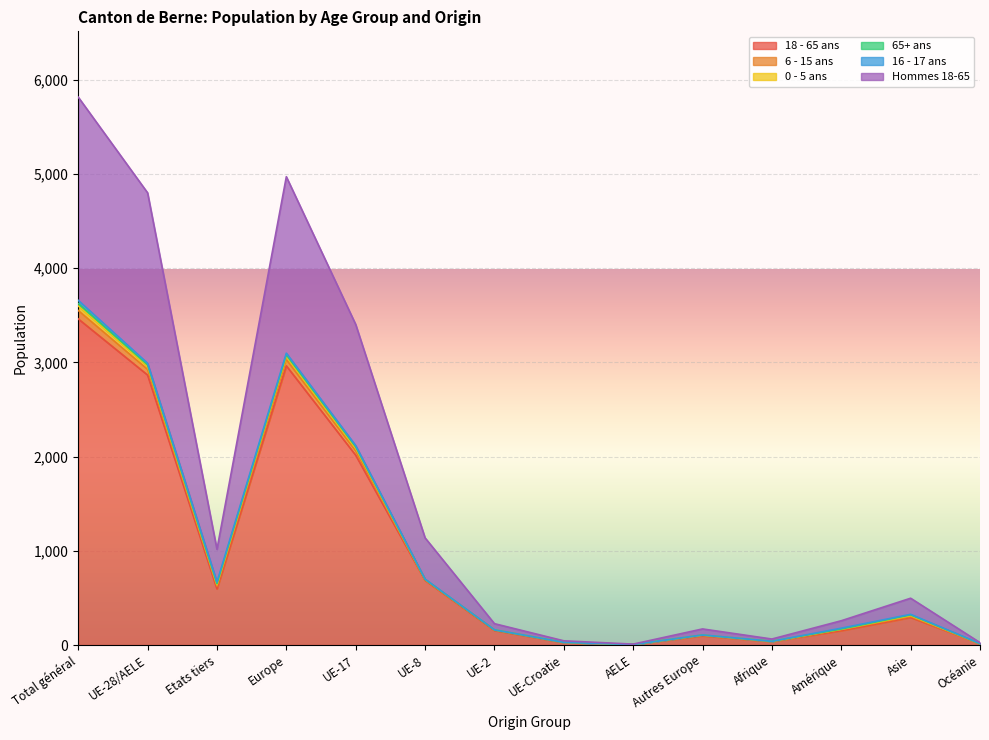

What is the difference between the maximum and minimum values in the Hommes 18-65 series?

5806